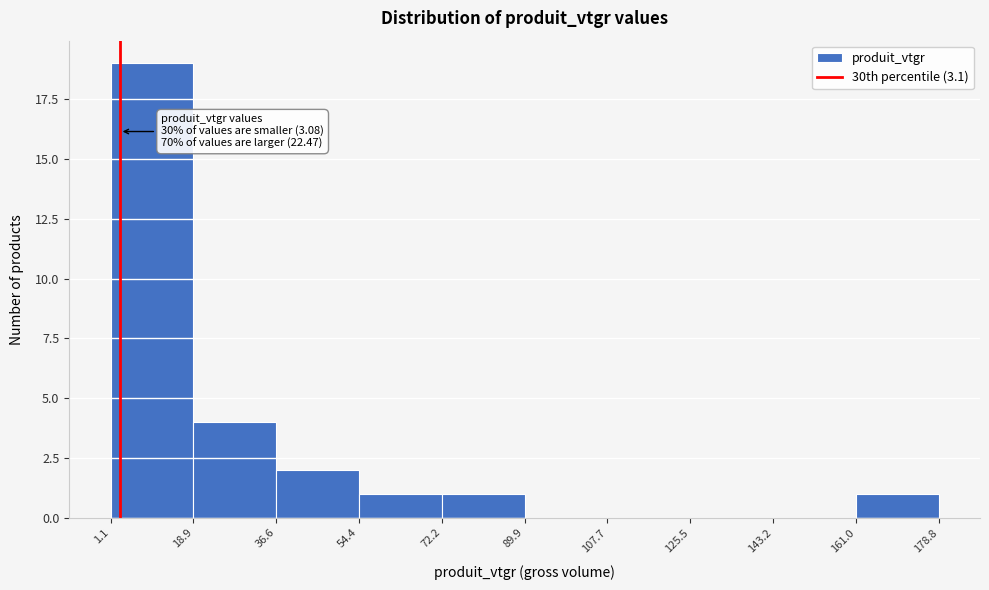

Which range on the x-axis has the tallest bar?

1.1 to 18.9